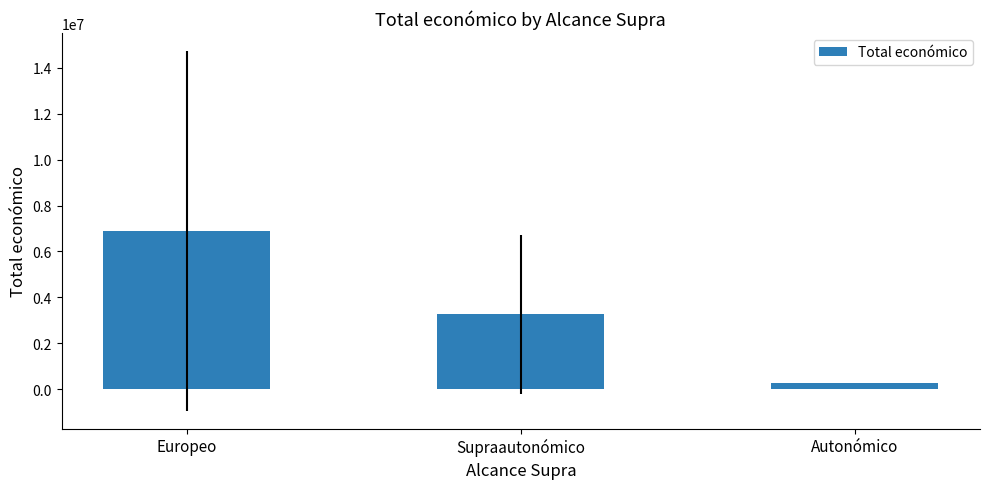

What position from the right is Europeo?

3